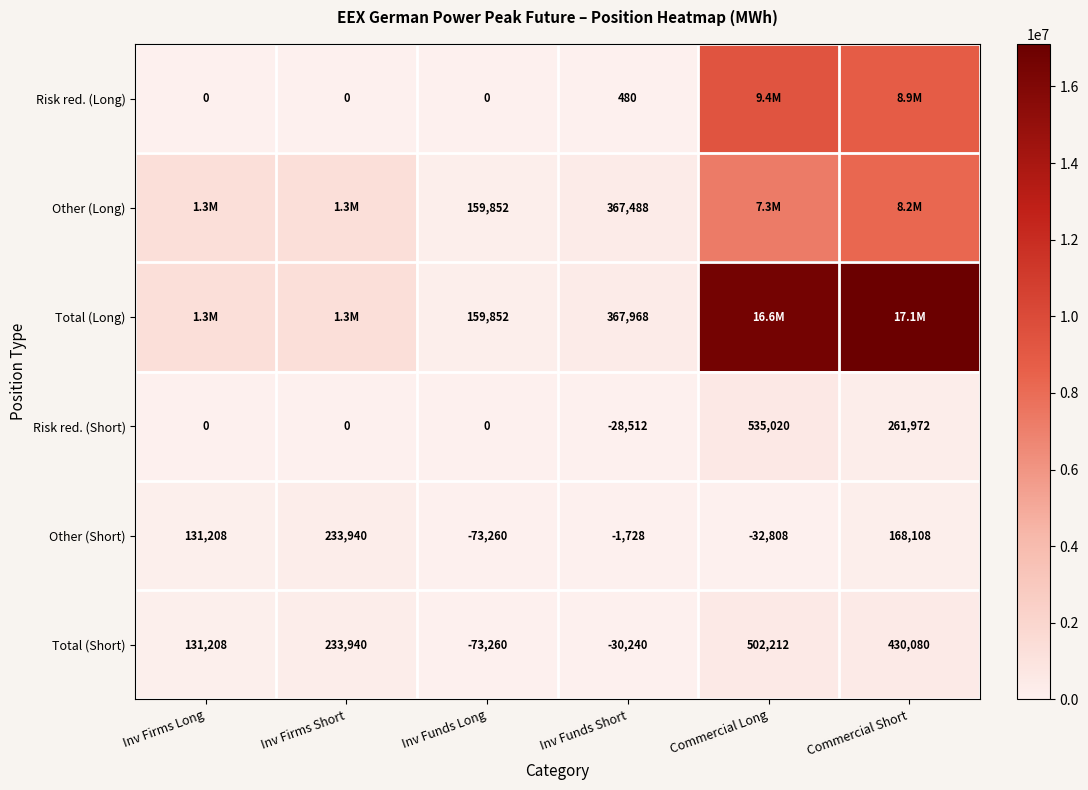

The Risk red. (Short) series shows -368658 at Inv Funds Short. True or false?

False